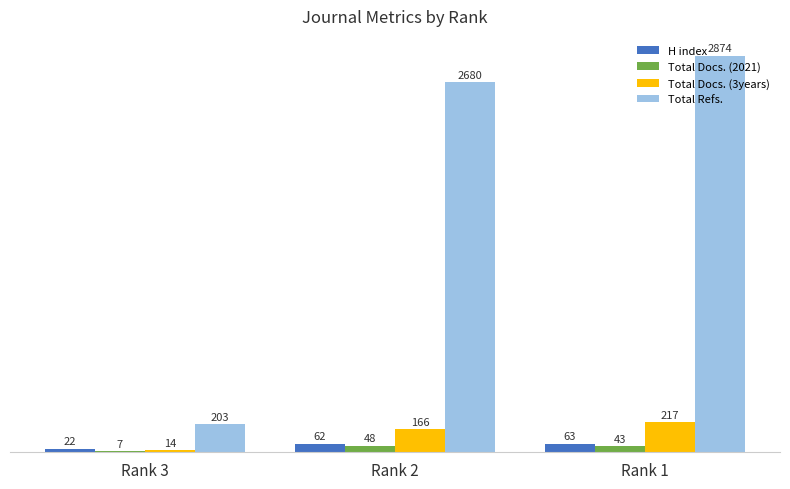

What is the sum of the Total Docs. (2021) values at Rank 2 and Rank 1?

91